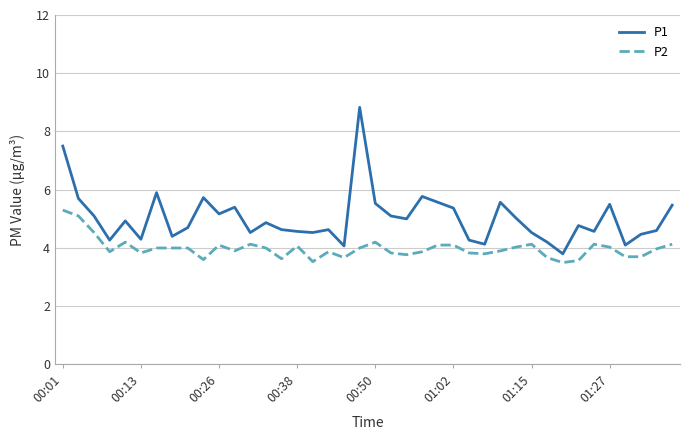

How many lines are shown in the chart?

2